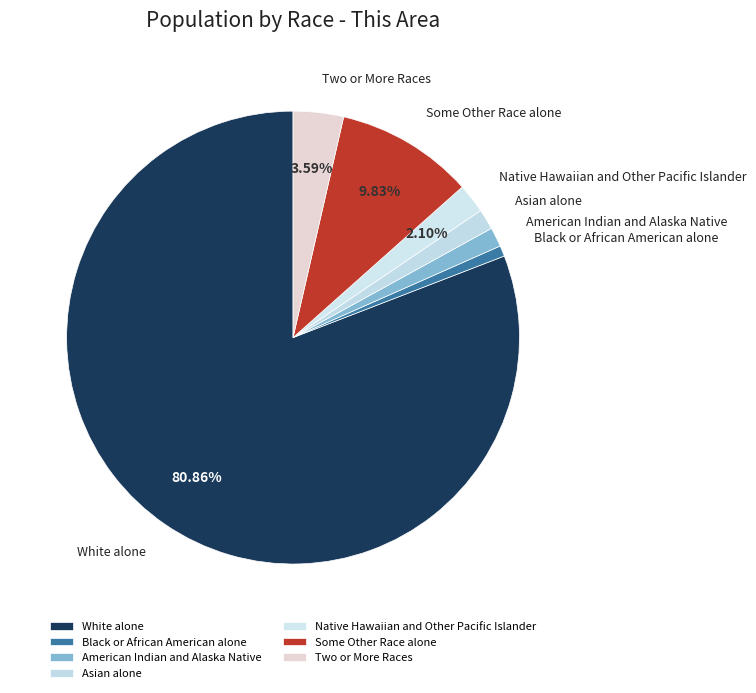

Between Some Other Race alone and American Indian and Alaska Native, which is larger?

Some Other Race alone